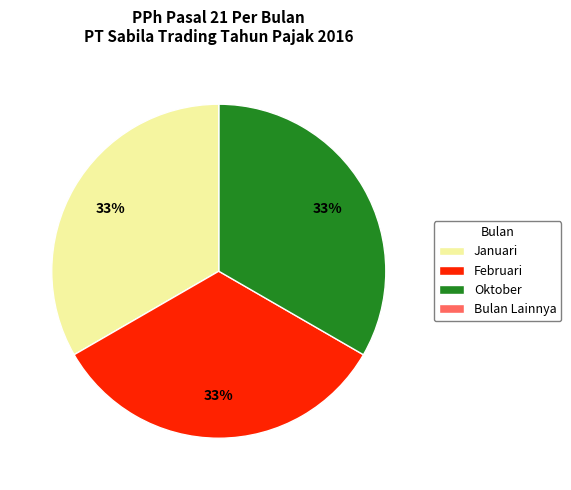

To the nearest percent, what is the difference between the largest and smallest slice percentages?

33%